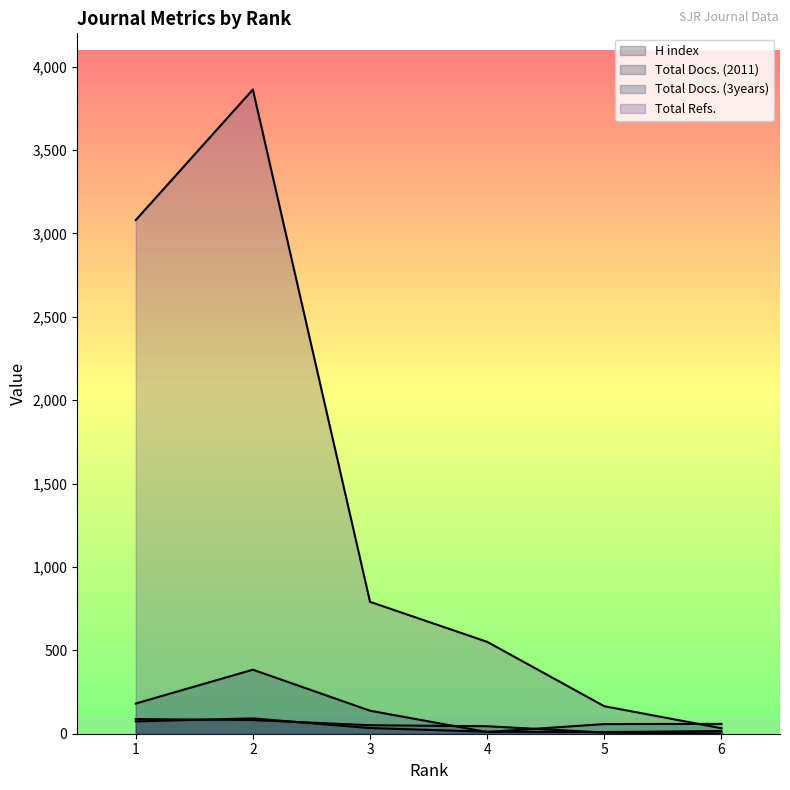

List the labels in order of Total Docs. (3years) value, smallest first.

4, 5, 6, 3, 1, 2